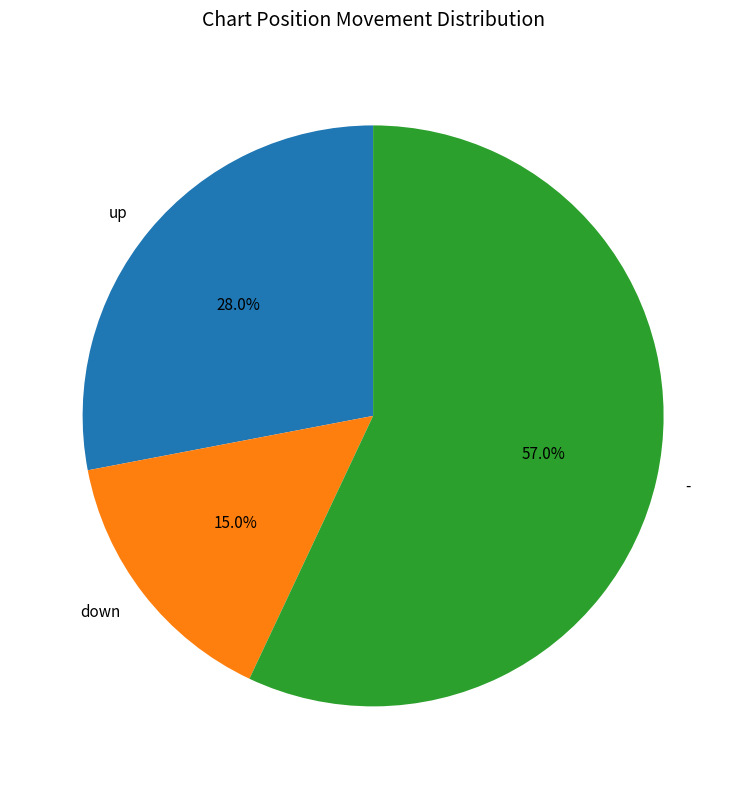

Which has a higher value, up or down?

up